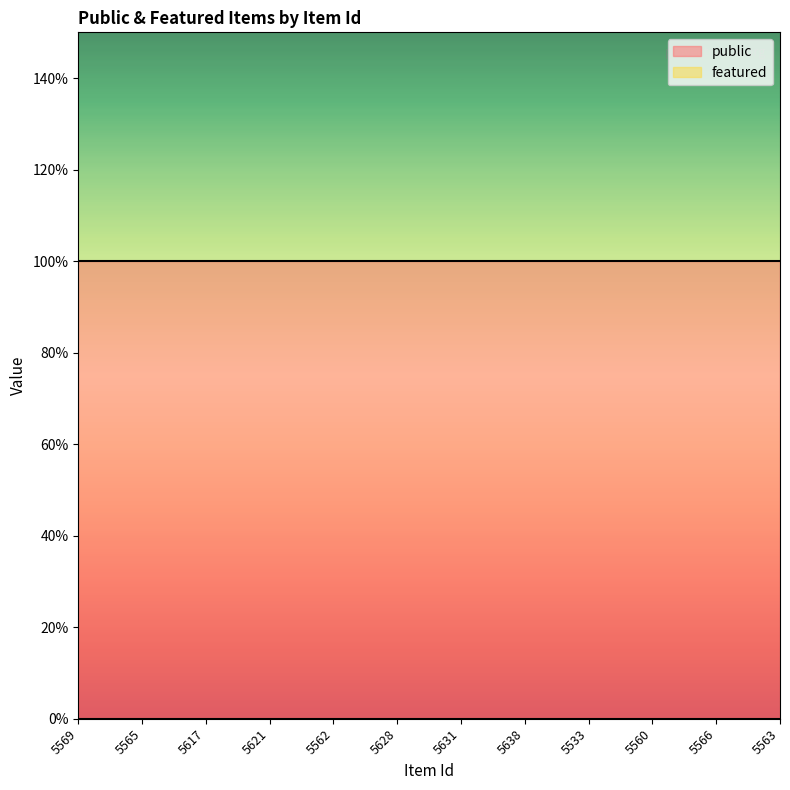

At which category does the chart reach its peak across all series?

5569